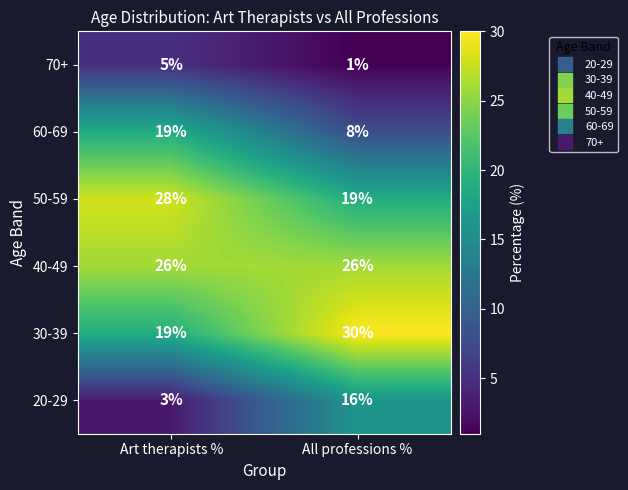

What value does the 50-59 series have at Art therapists %?

28